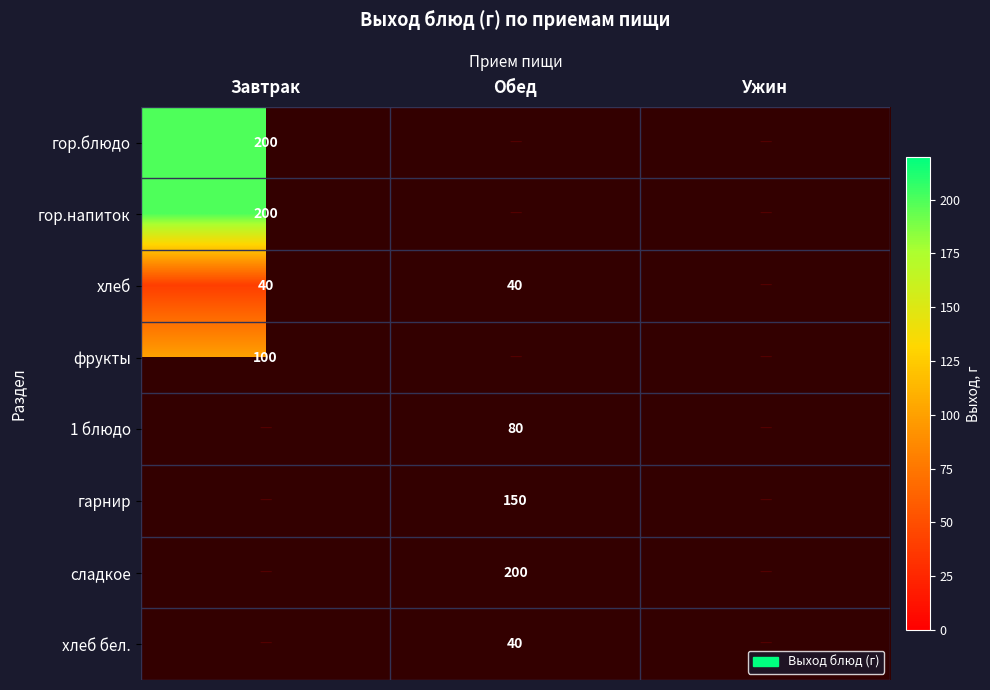

The хлеб series shows 40 at Завтрак. True or false?

True